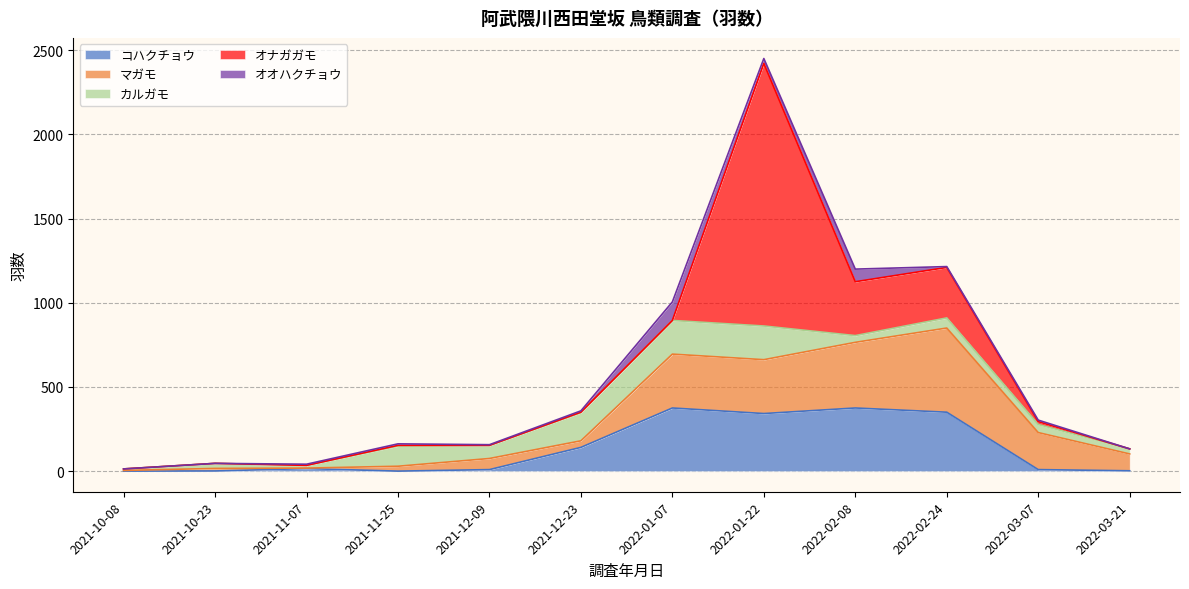

The value of カルガモ at 2021-11-07 is 16. True or false?

True